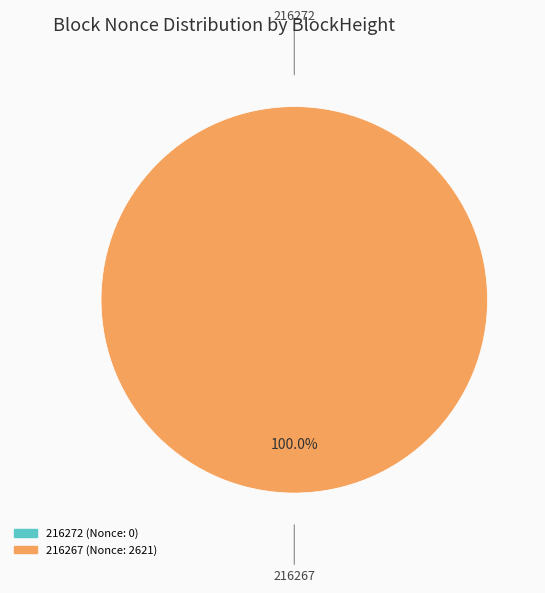

What is the change in value from 216272 to 216267?

+2621